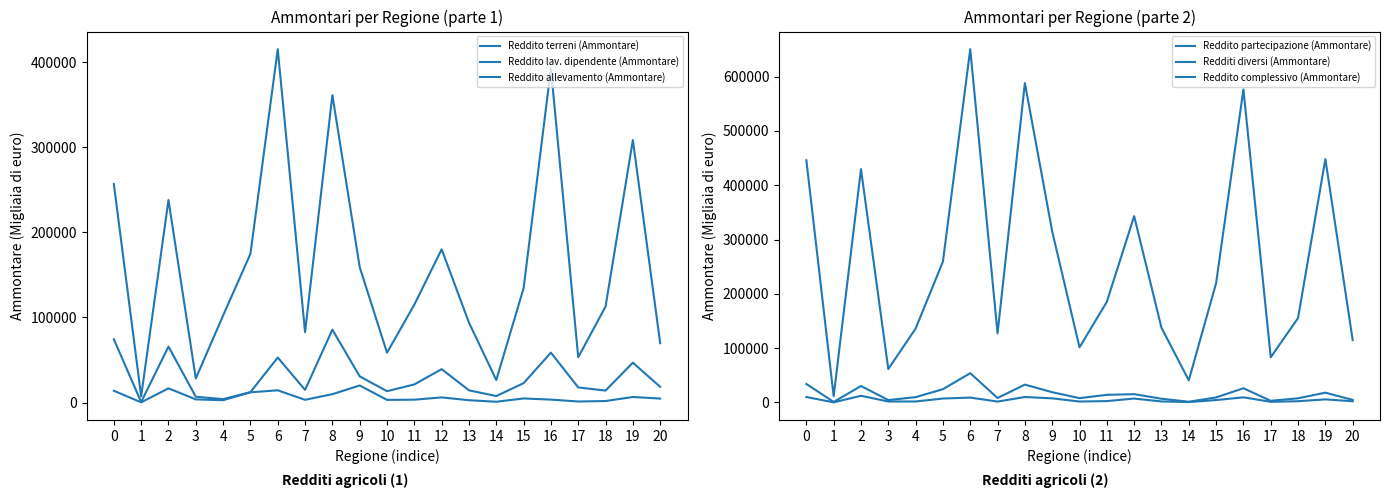

What is the maximum value shown in the chart?

650412